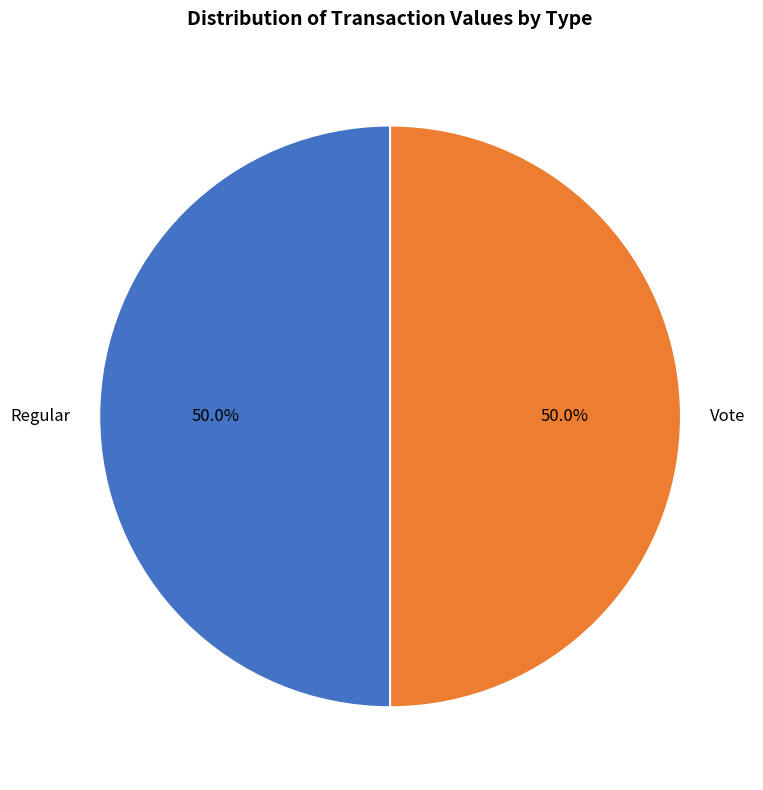

What is the ratio of the value at Vote to the value at Regular?

1.0